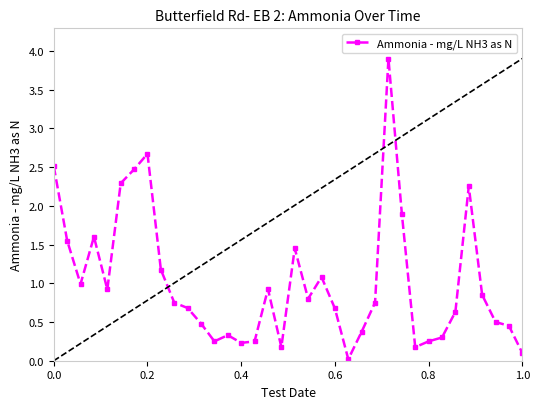

What is the maximum value shown in the chart?

3.9